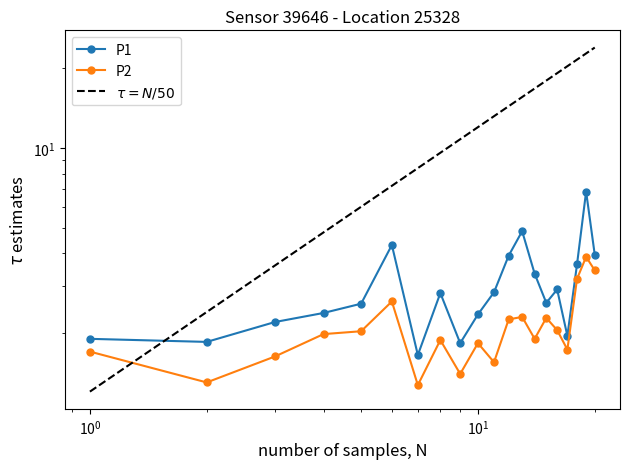

In P1, how many points are higher than both neighbors (excluding endpoints)?

5